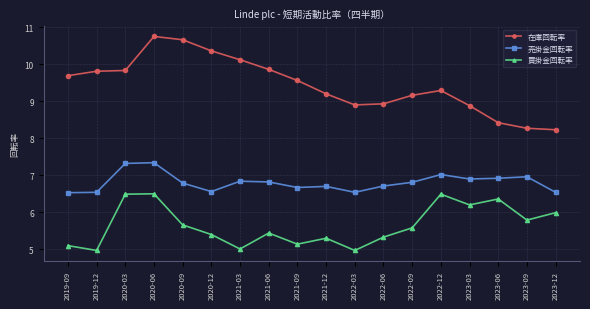

At which category is the sum across all series the highest?

2020-06